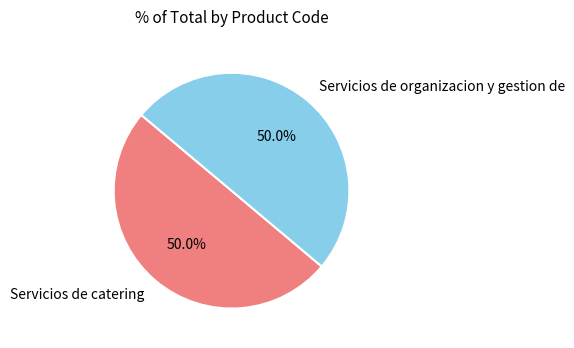

What is the ratio of the value at Servicios de catering to the value at Servicios de organizacion y gestion de?

1.0